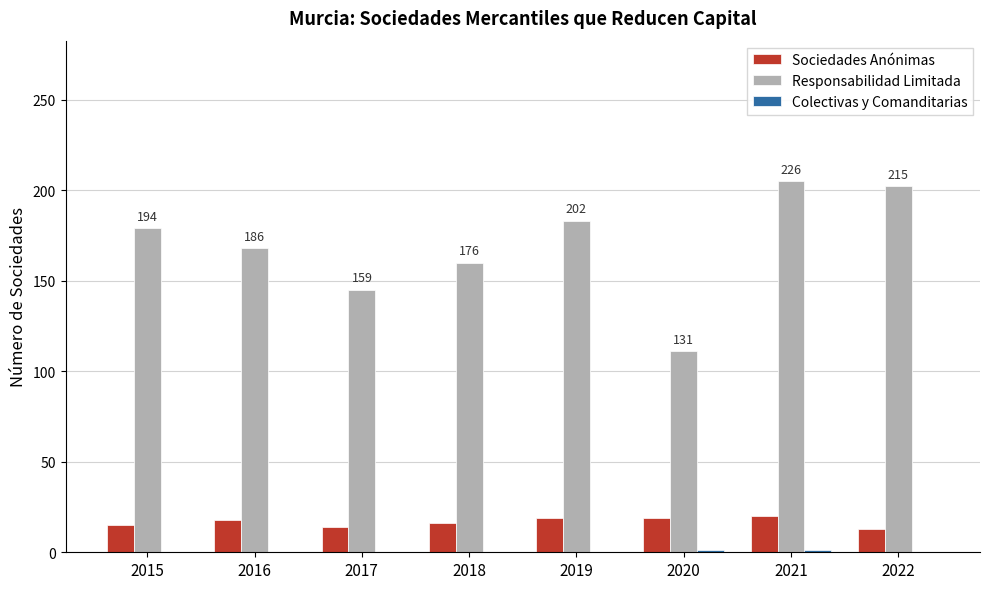

What is the approximate value of Responsabilidad Limitada at 2017?

145